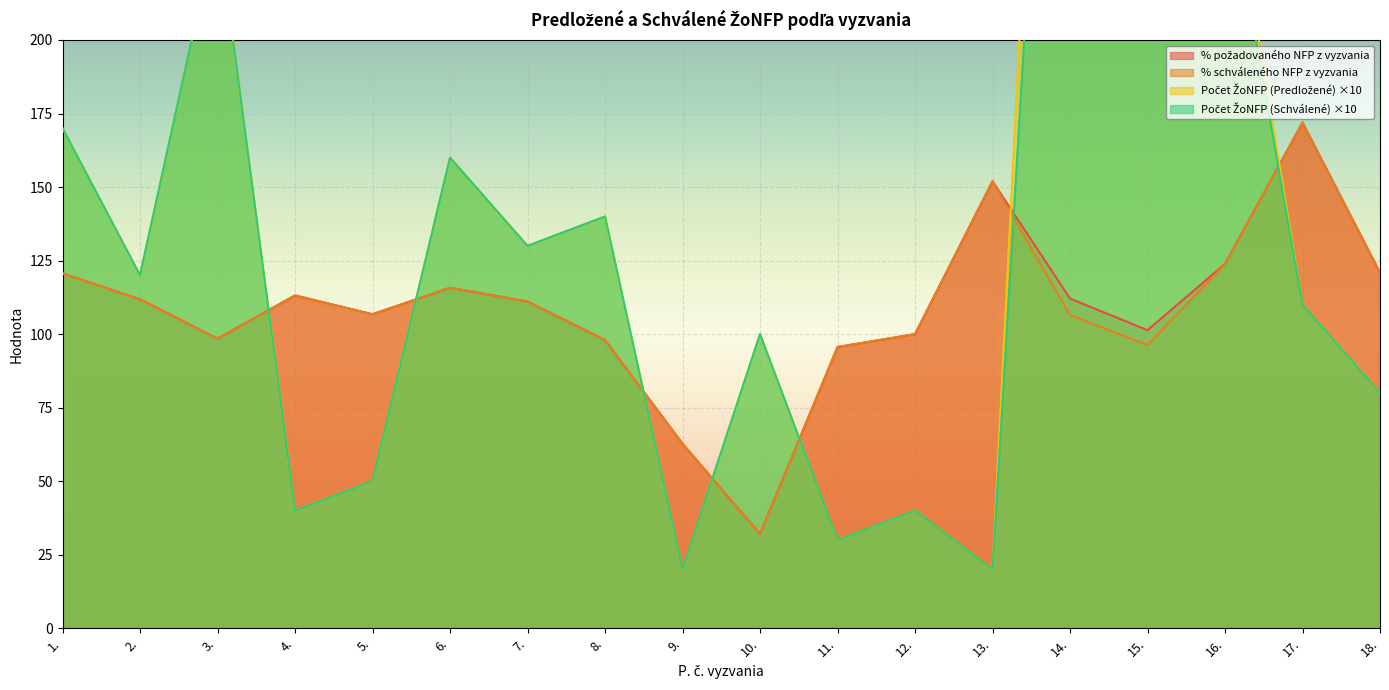

In % požadovaného NFP, how many points are lower than both neighbors (excluding endpoints)?

4